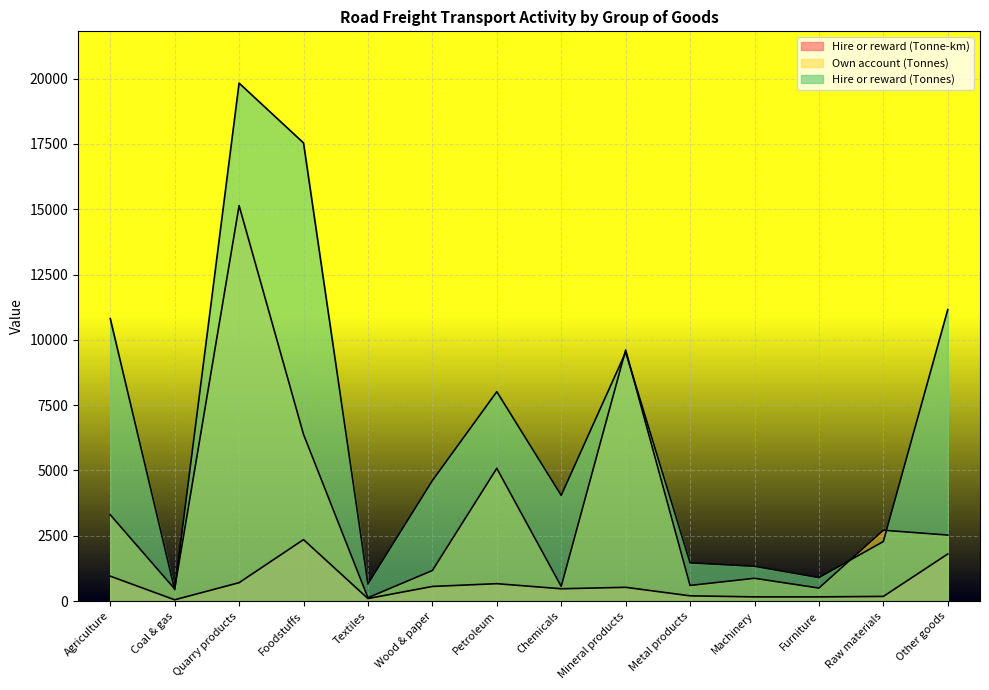

Reading left to right, transcribe all the data shown in this chart.

Hire or reward (Tonne-km): Agriculture=954	Coal & gas=49	Quarry products=704	Foodstuffs=2353	Textiles=96	Wood & paper=560	Petroleum=666	Chemicals=471	Mineral products=527	Metal products=201	Machinery=160	Furniture=160	Raw materials=178	Other goods=1803
Own account (Tonnes): Agriculture=3305	Coal & gas=465	Quarry products=15139	Foodstuffs=6382	Textiles=128	Wood & paper=1169	Petroleum=5082	Chemicals=563	Mineral products=9615	Metal products=598	Machinery=872	Furniture=498	Raw materials=2712	Other goods=2527
Hire or reward (Tonnes): Agriculture=10816	Coal & gas=437	Quarry products=19829	Foodstuffs=17540	Textiles=654	Wood & paper=4612	Petroleum=8017	Chemicals=4047	Mineral products=9527	Metal products=1463	Machinery=1332	Furniture=899	Raw materials=2280	Other goods=11162